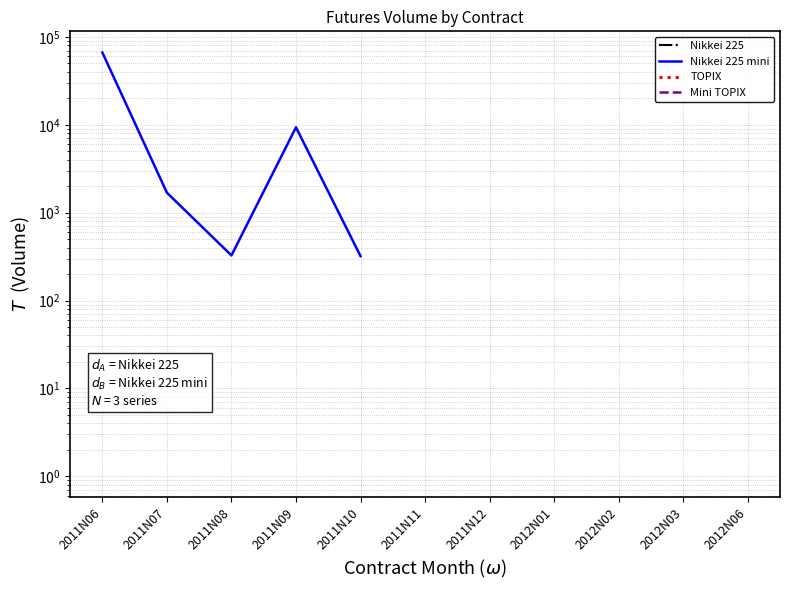

What is the label of the 4th point from the right?

2012N01